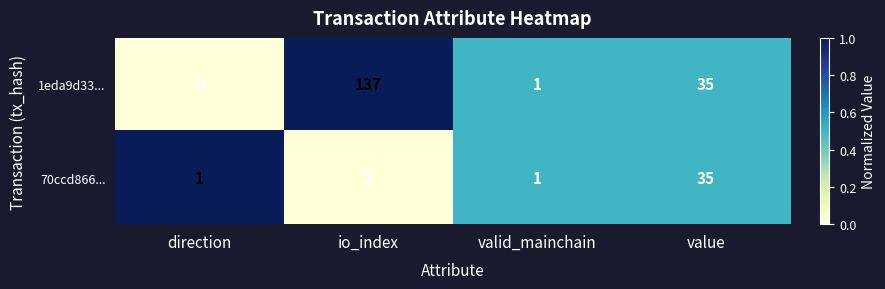

Count the number of data series in this chart.

2